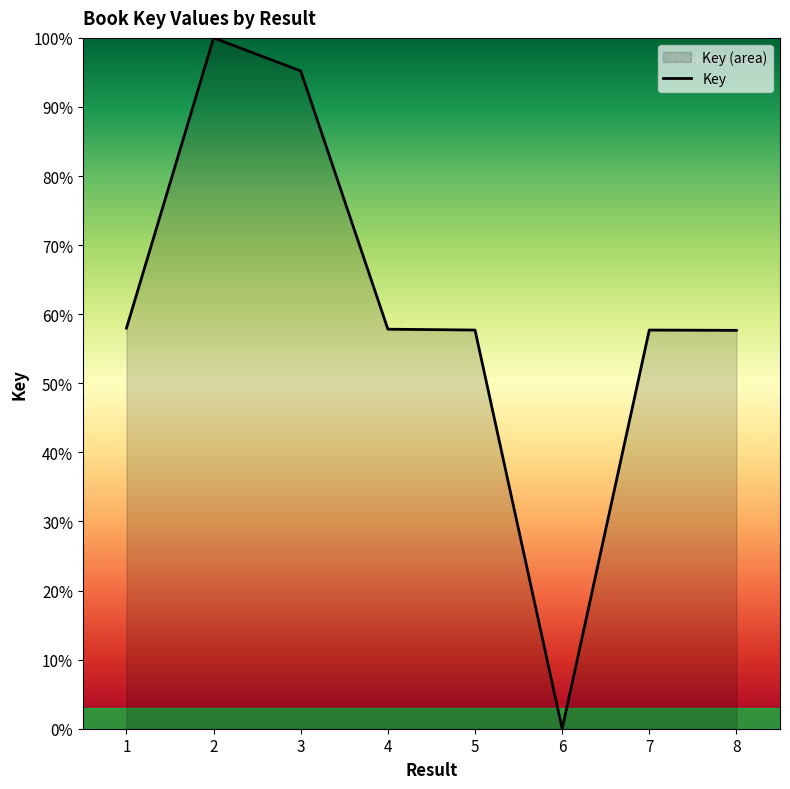

Count the number of data series in this chart.

1